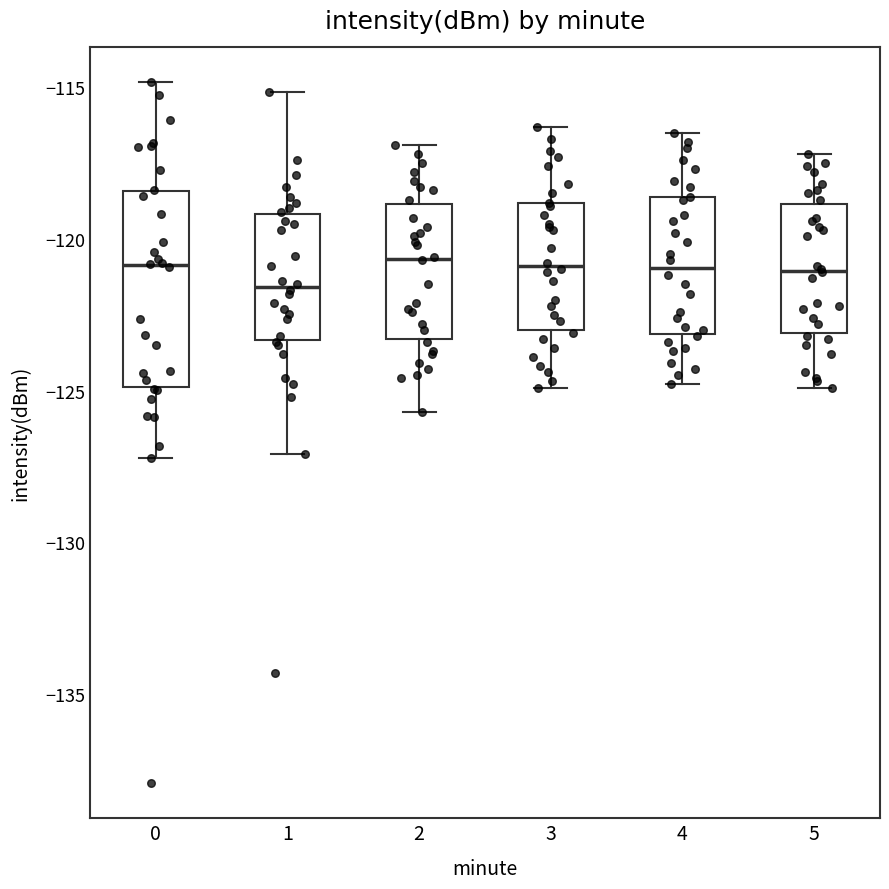

Comparing the boxes themselves (not the whiskers), which one is the tallest?

0